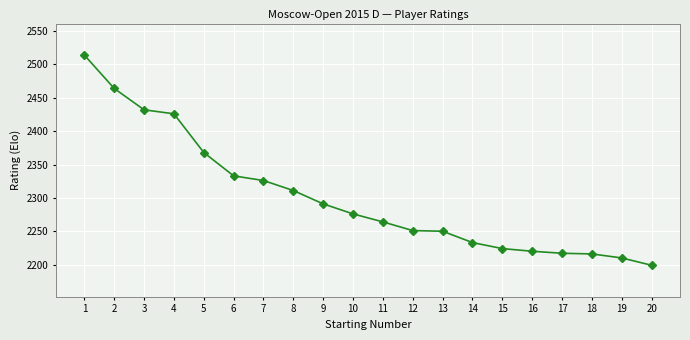

What is the value of the 20th point from the left?

2199